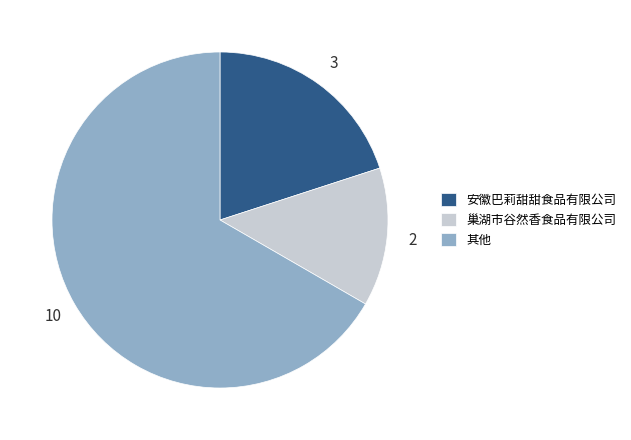

What is the ratio of the value at 巢湖市谷然香食品有限公司 to the value at 安徽巴莉甜甜食品有限公司?

0.7